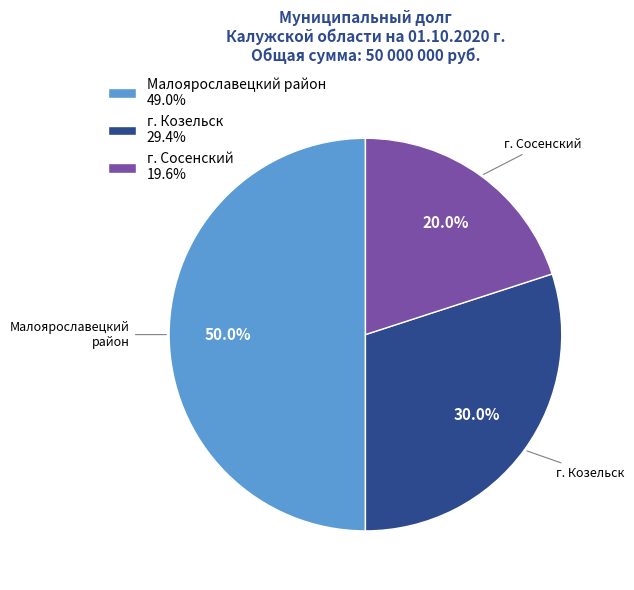

Count the number of slices in the pie.

3